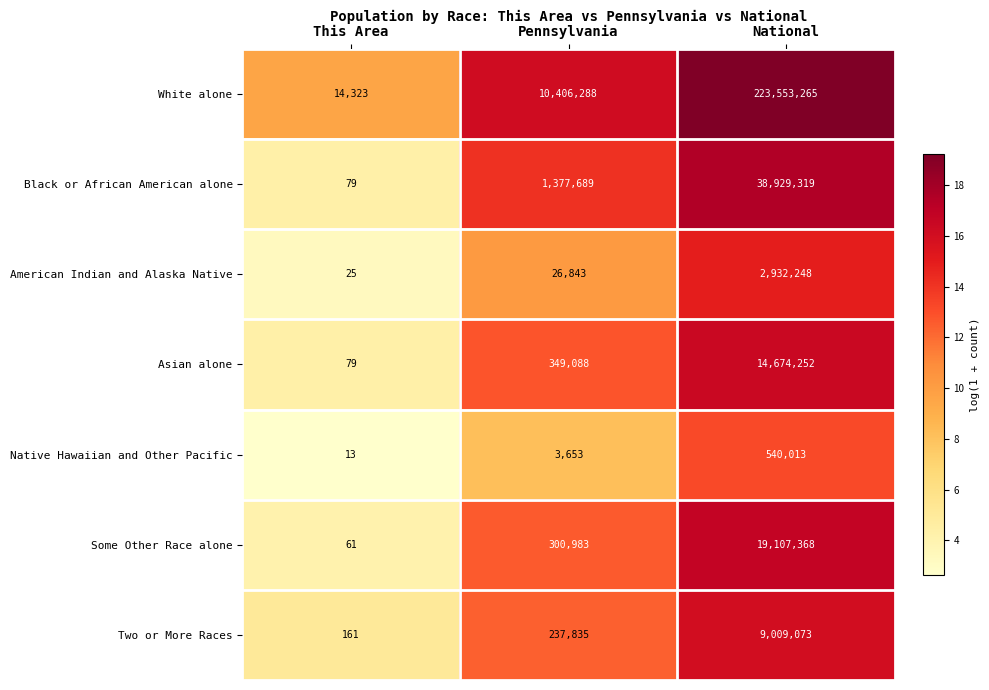

List the labels in order of American Indian and Alaska Native value, smallest first.

This Area, Pennsylvania, National